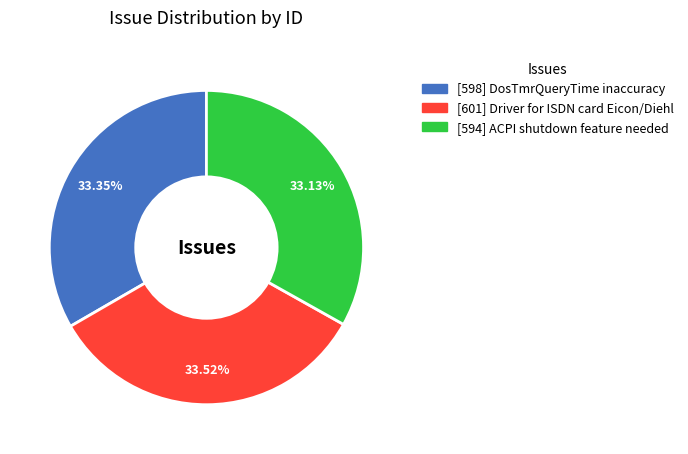

Is there a majority slice in this chart?

No